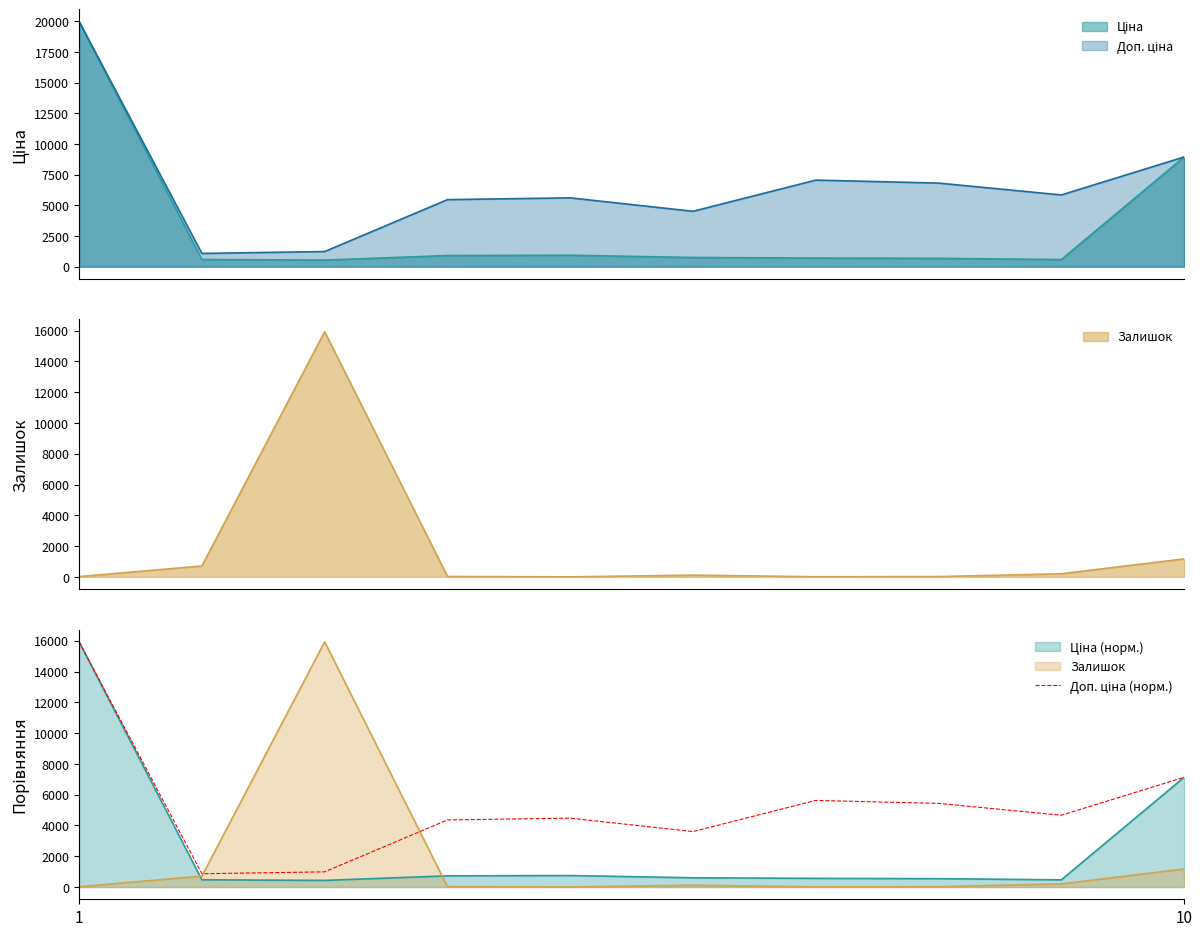

How many points are lower than both their immediate neighbors (excluding endpoints)?

3